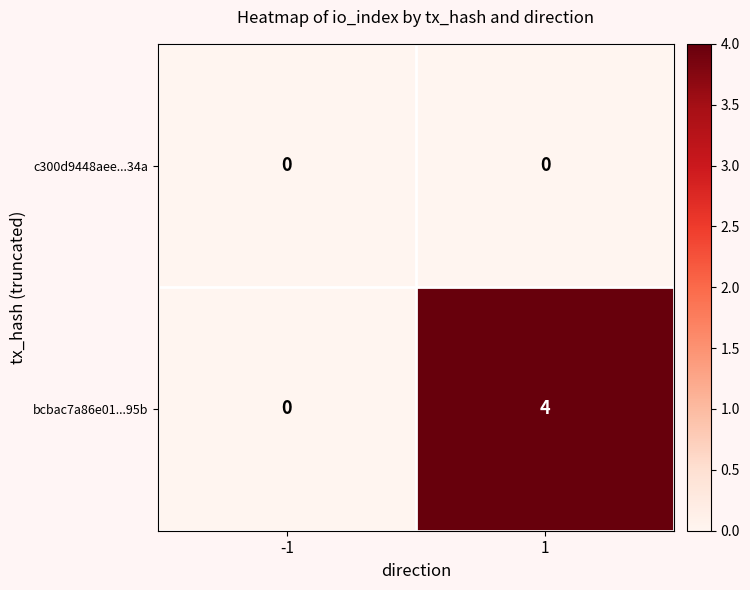

Reading left to right, list all the values displayed in this chart.

c300d9448aee...34a: -1=0	1=0
bcbac7a86e01...95b: -1=0	1=4